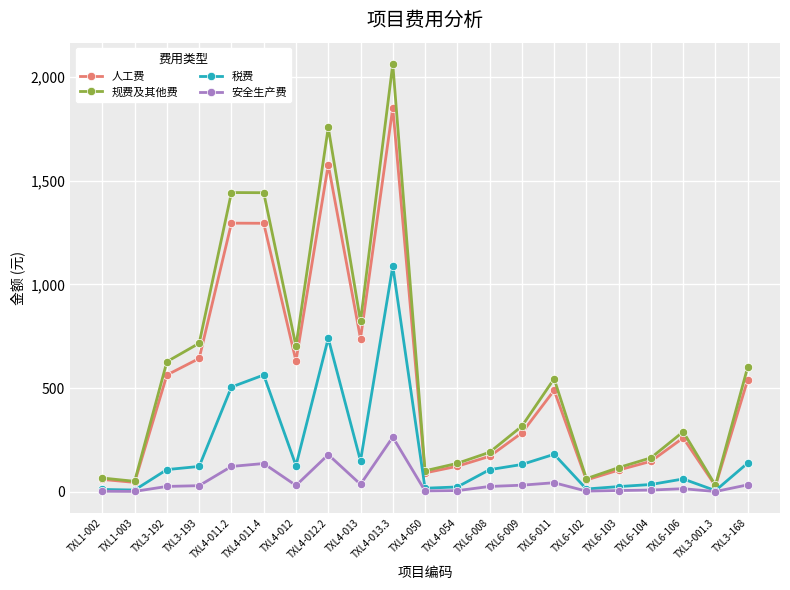

Rank the series at TXL6-008 from lowest to highest value.

安全生产费, 税费, 人工费, 规费及其他费